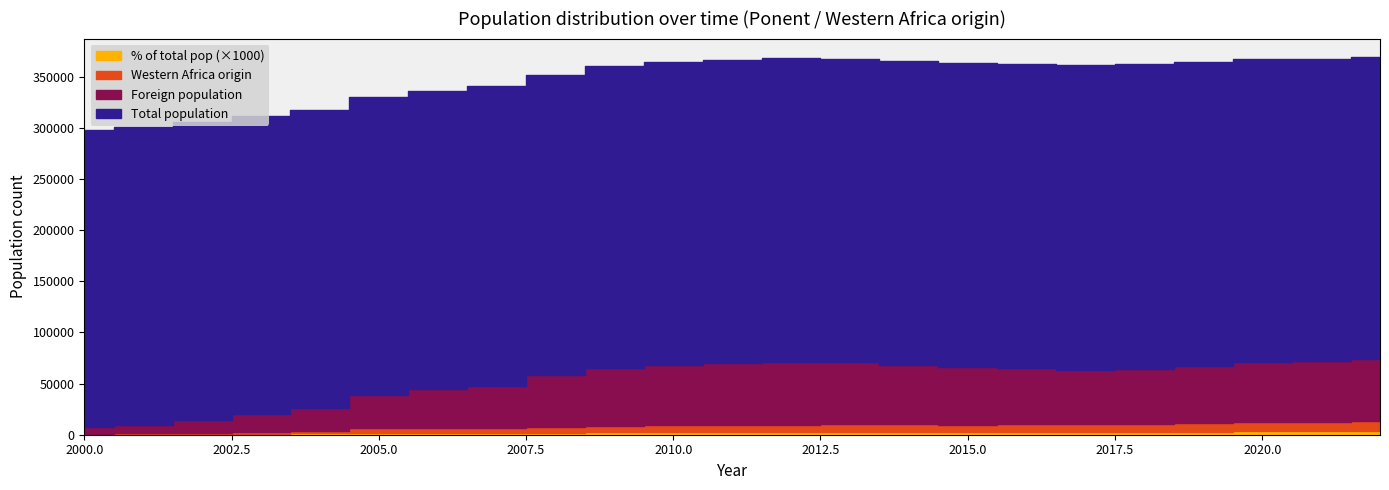

The Western Africa origin series shows 7563.0 at 2008. True or false?

True